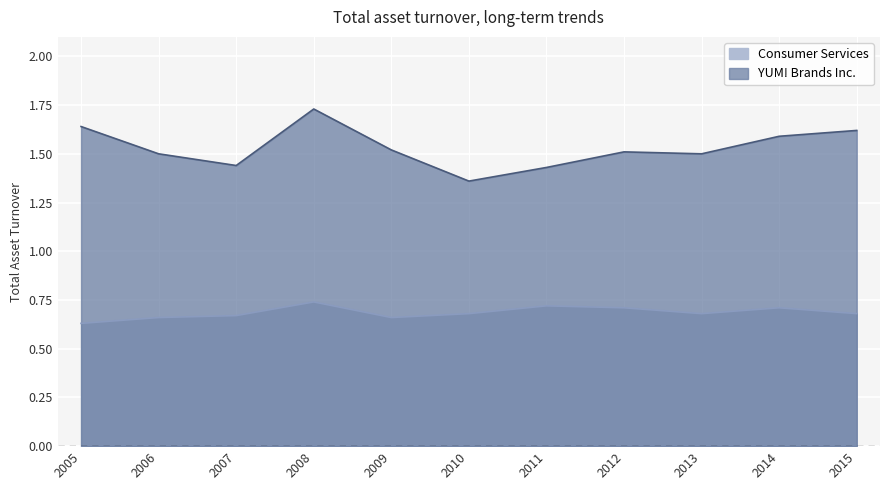

Reading right to left, list all the values displayed in this chart.

YUM! Brands Inc.: 2015=1.6	2014=1.6	2013=1.5	2012=1.5	2011=1.4	2010=1.4	2009=1.5	2008=1.7	2007=1.4	2006=1.5	2005=1.6
Consumer Services: 2015=0.7	2014=0.7	2013=0.7	2012=0.7	2011=0.7	2010=0.7	2009=0.7	2008=0.7	2007=0.7	2006=0.7	2005=0.6